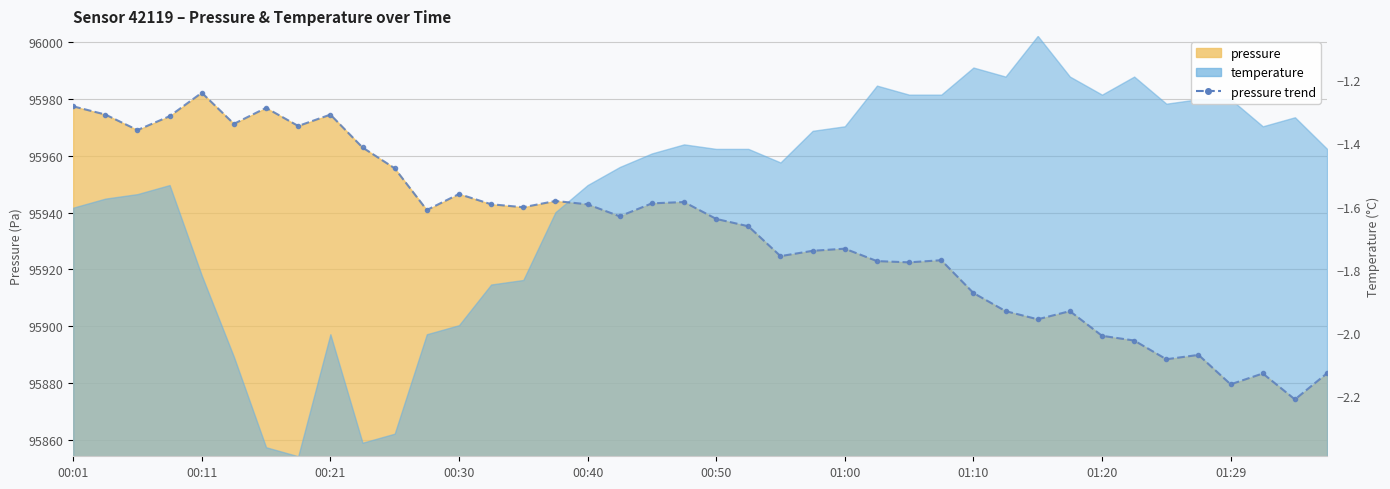

True or false: the data shows 134906.5 at 13.

False